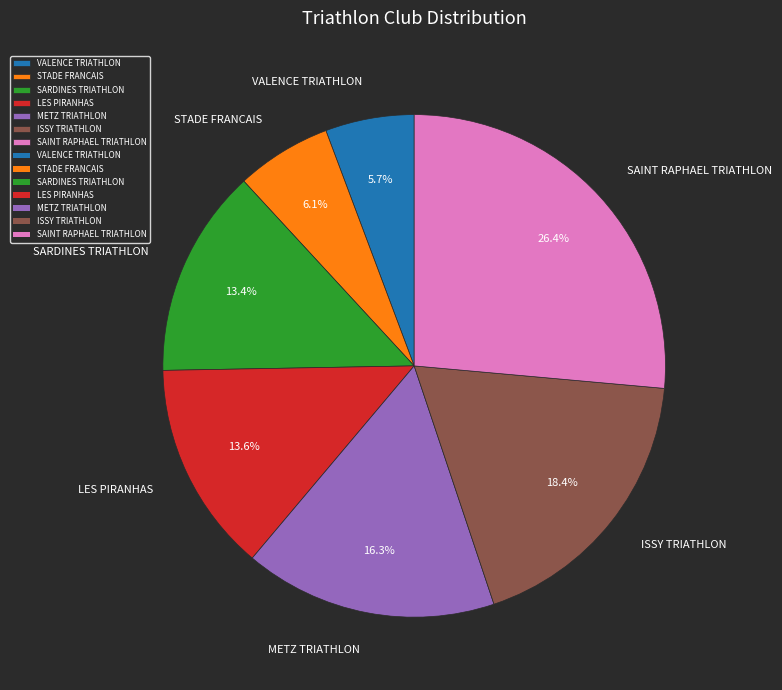

To the nearest percent, what is the difference between the largest and smallest slice percentages?

21%